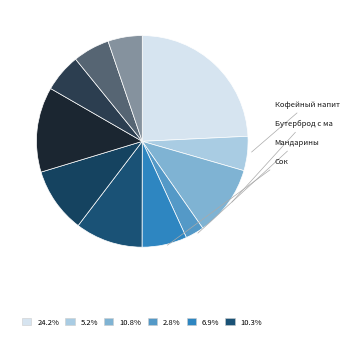

How many slices are in this pie chart?

11